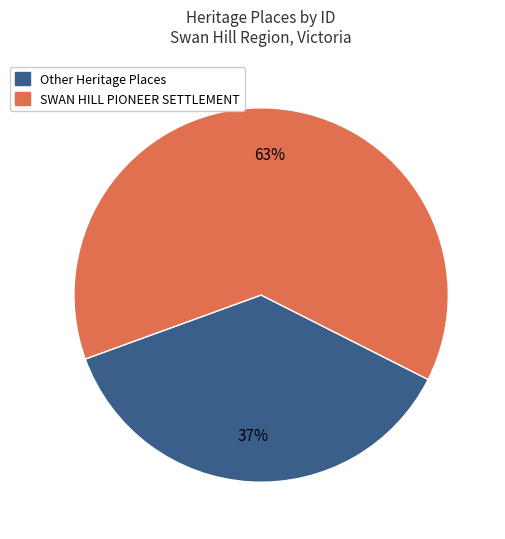

Which slice represents more than half of the pie?

SWAN HILL PIONEER SETTLEMENT